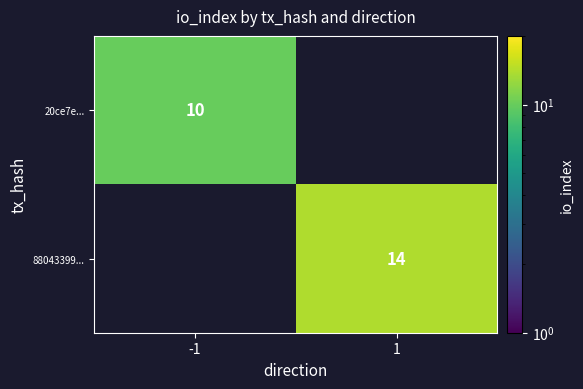

Is the value of 20ce7e... at -1 greater than the value of 88043399... at 1?

No